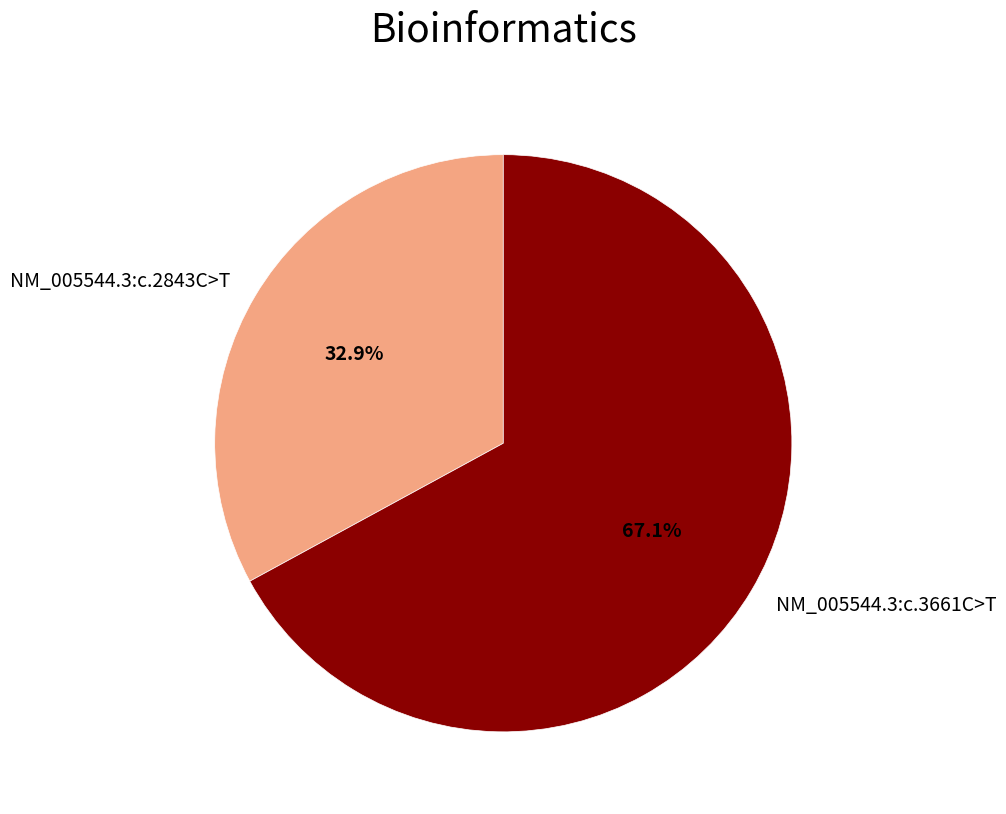

How many segments does this pie chart have?

2